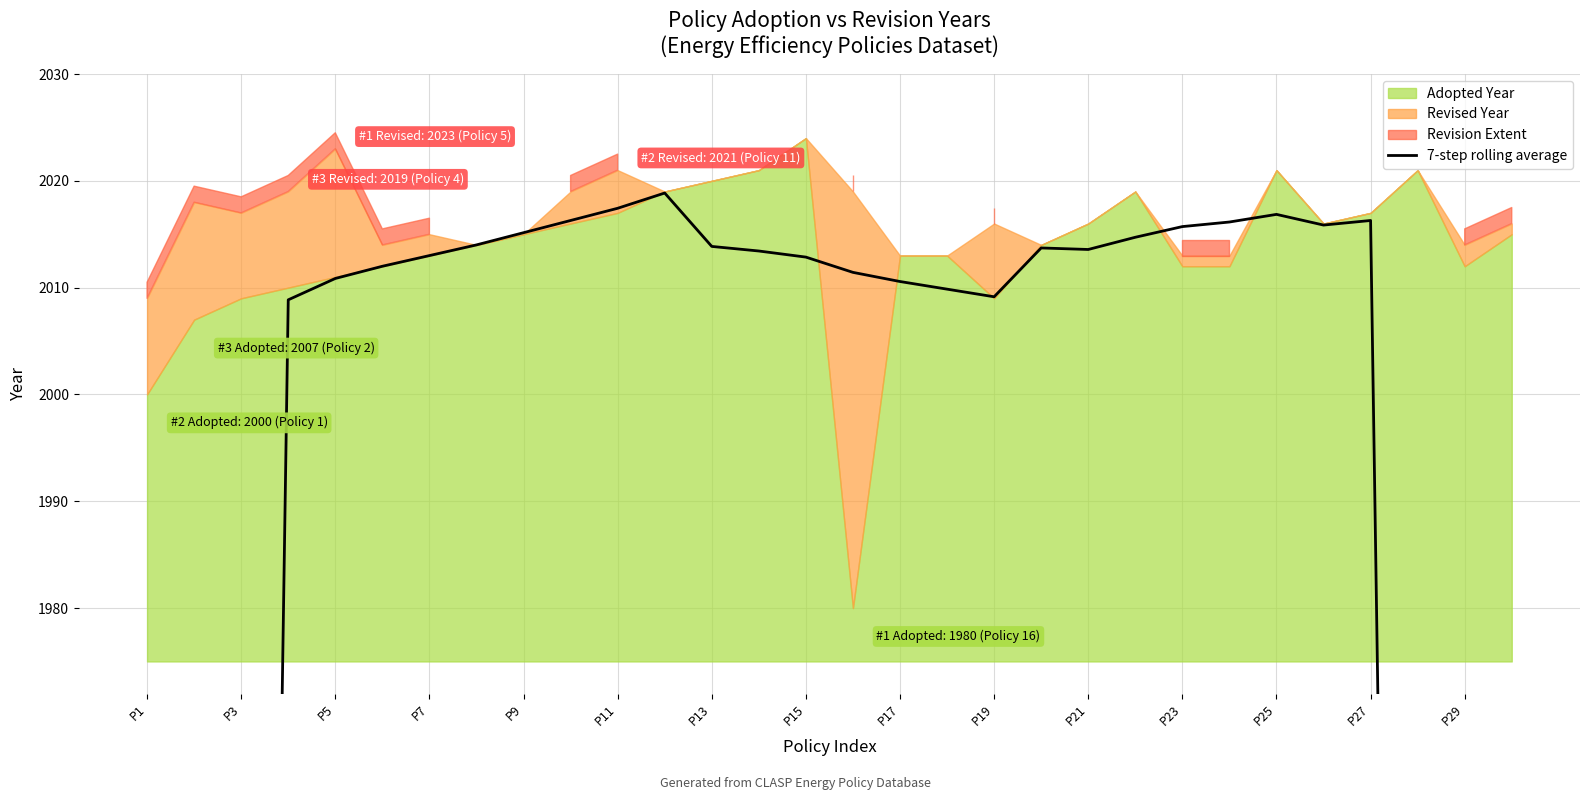

How many lines are shown in the chart?

1